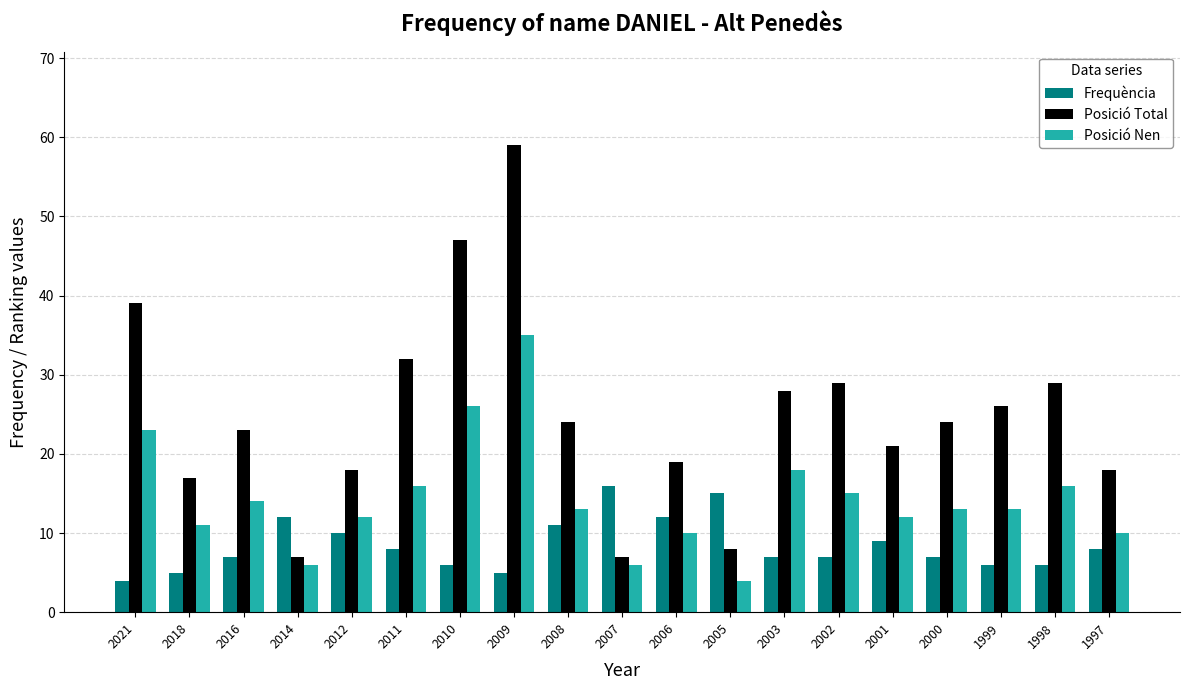

What are all the series names shown in the legend?

Frequència, Posició Total, Posició Nen